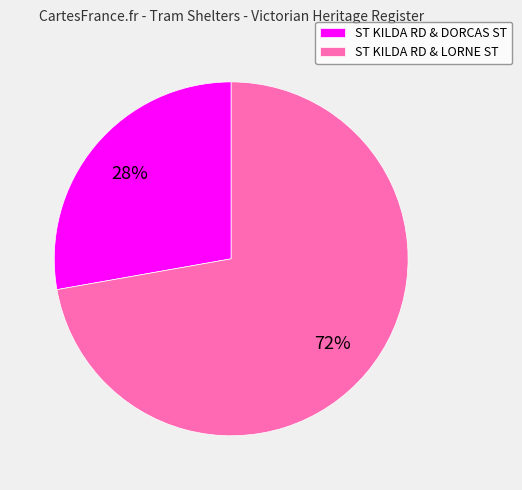

Is there a majority slice in this chart?

Yes